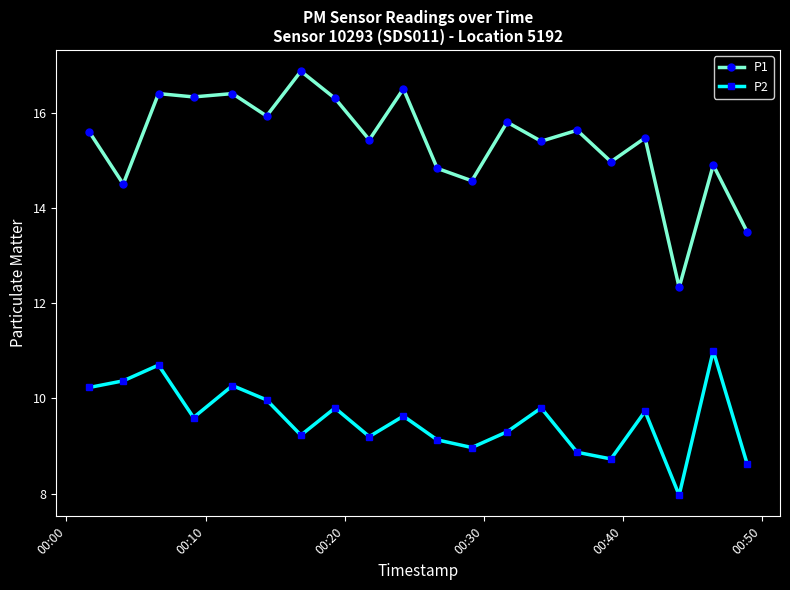

What is the sum of all P1 values?

307.7